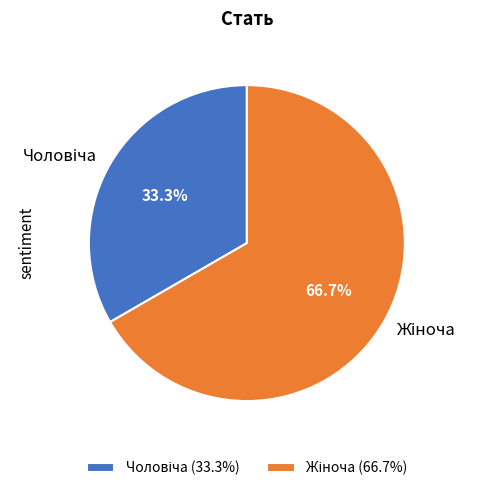

Does any single category account for the majority?

Yes